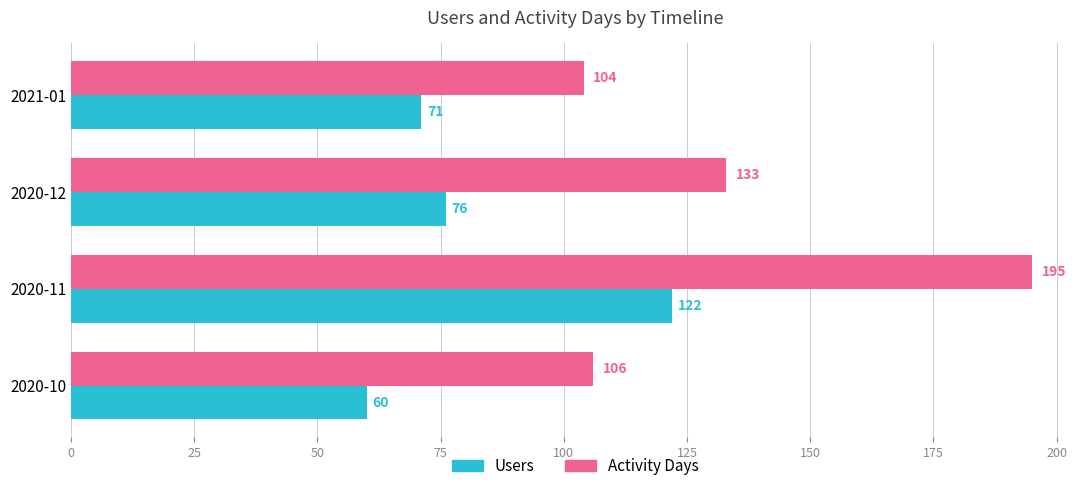

What is the maximum value for Users?

122